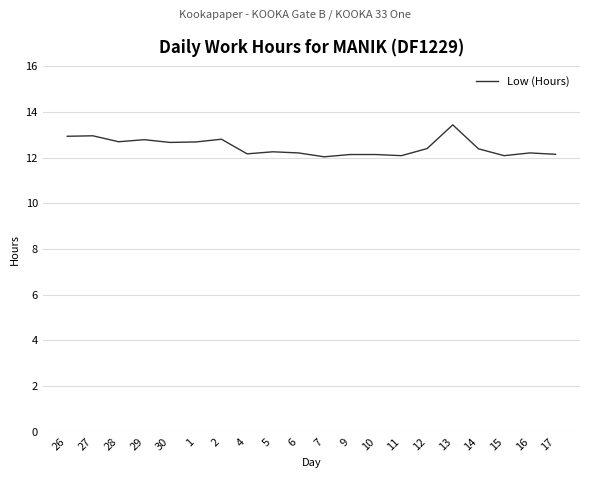

Which category has the highest value across all series?

13